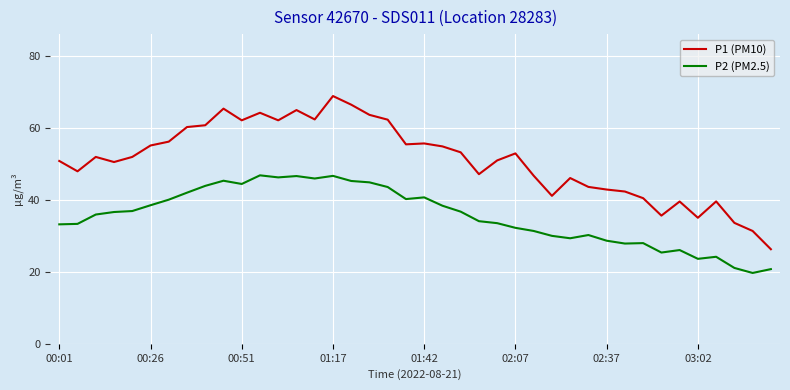

Which series has the widest spread of values?

P1 (PM10)